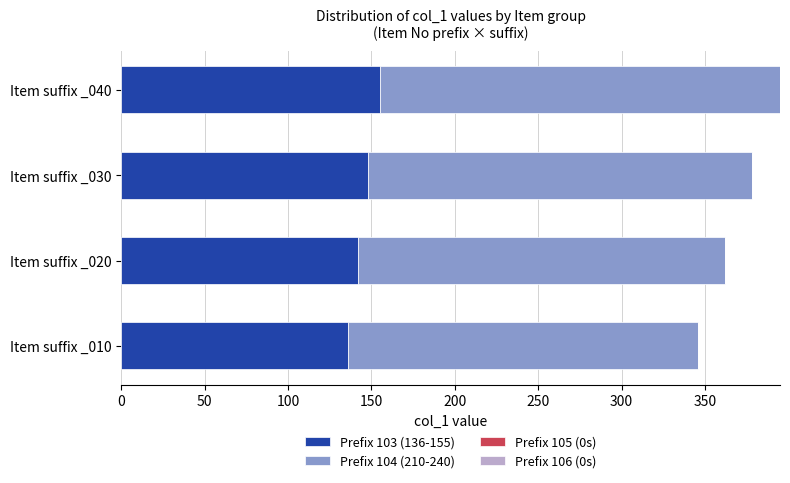

At which category is the sum across all series the highest?

Item suffix _040